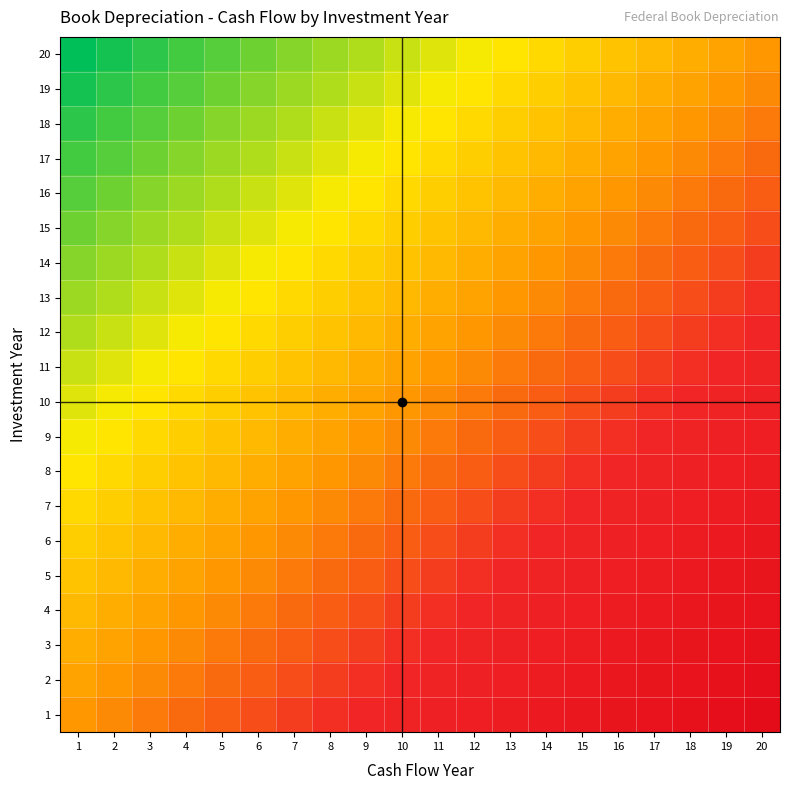

What is the spread (max minus min) of values at 15?

19